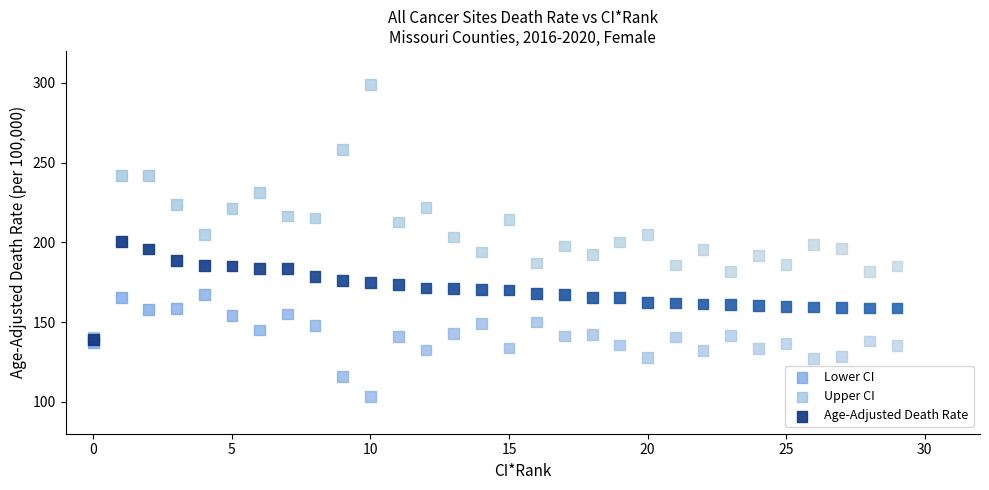

What are all the series names shown in the legend?

Lower CI, Upper CI, Age-Adjusted Death Rate